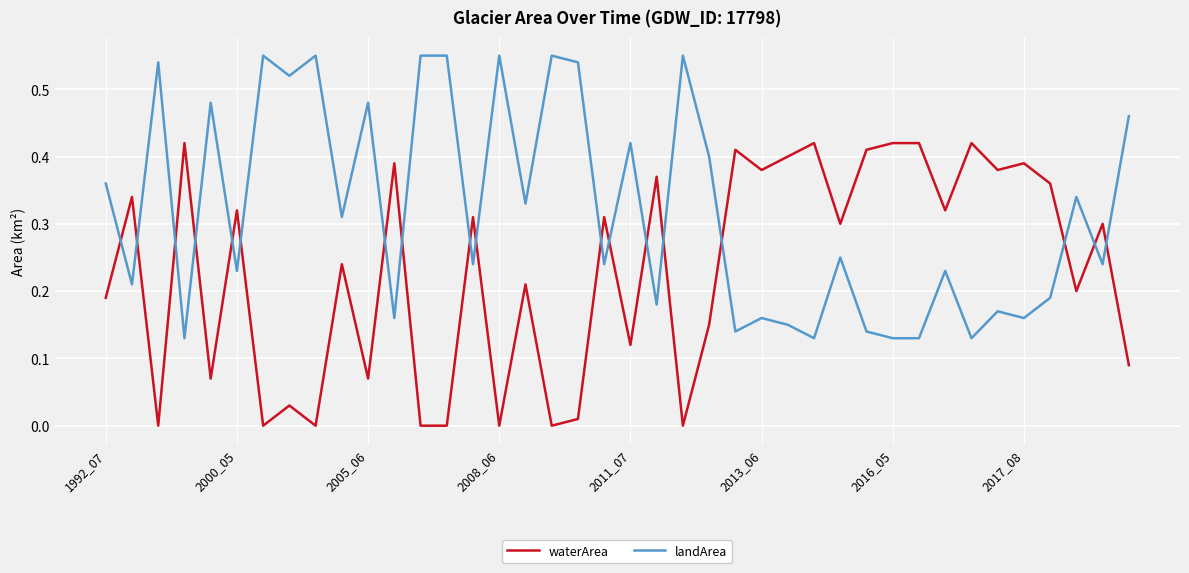

How many lines are shown in the chart?

2